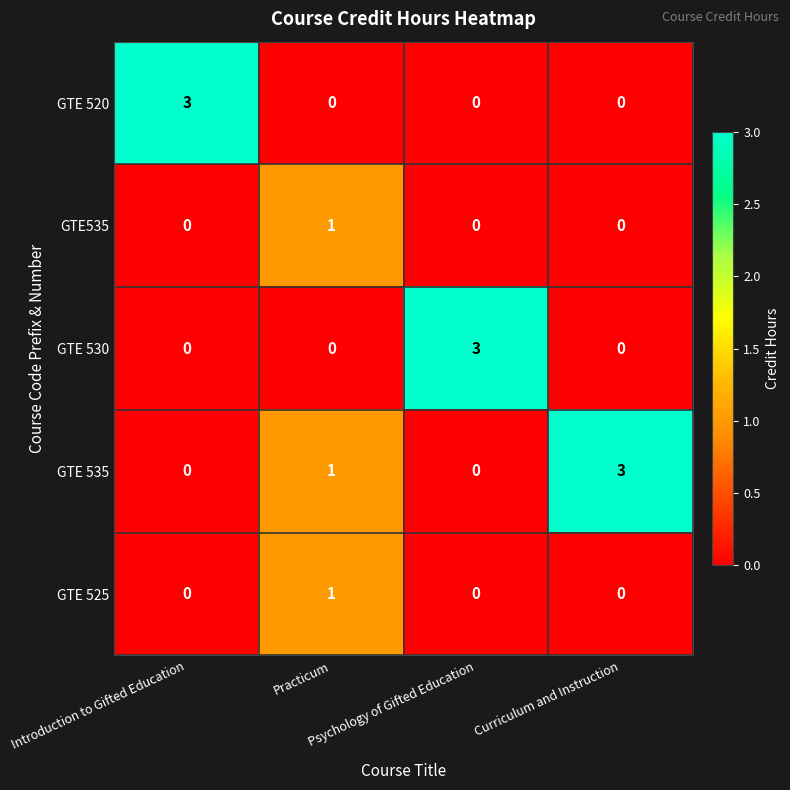

Count the GTE 535 values in the range 0 to 3.

4